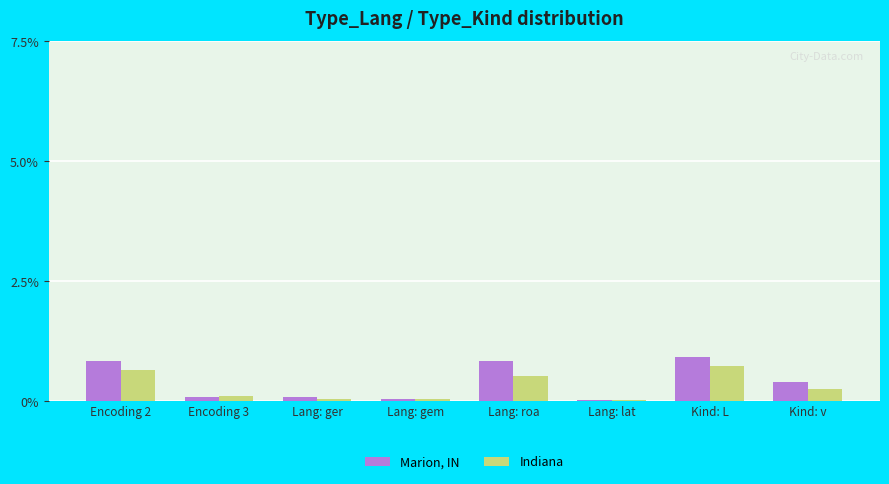

What is the difference between the Marion, IN values at Lang: roa and Lang: ger?

0.8